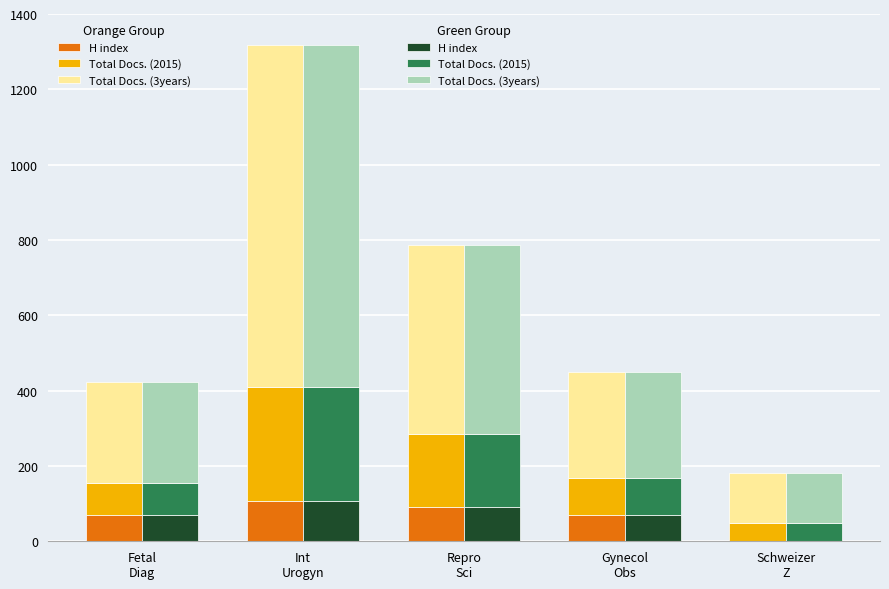

What is the maximum value for Total Docs. (3years) ?

908